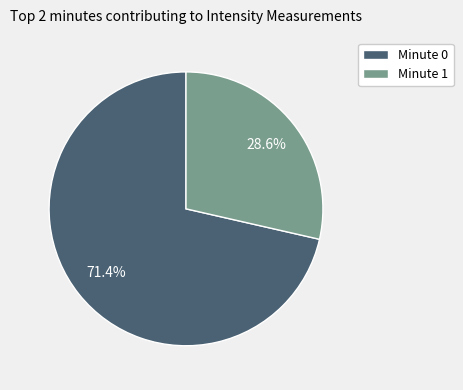

Rank the categories by value from highest to lowest.

Minute 0, Minute 1